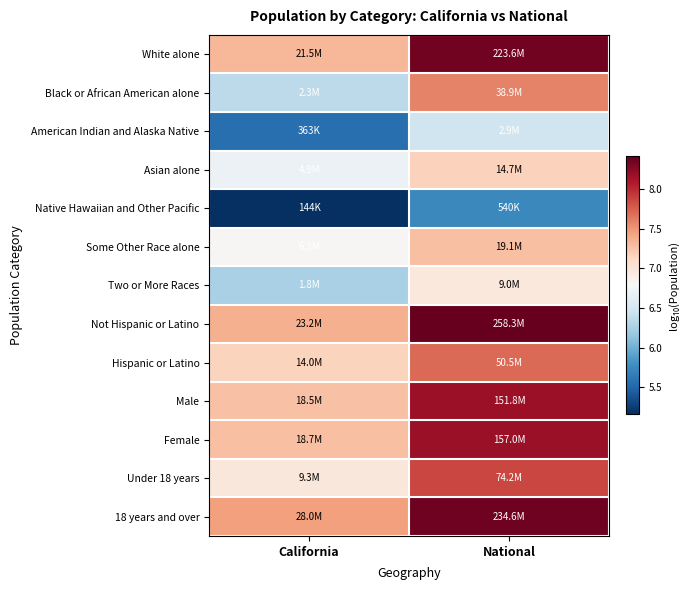

Count the number of data series in this chart.

13